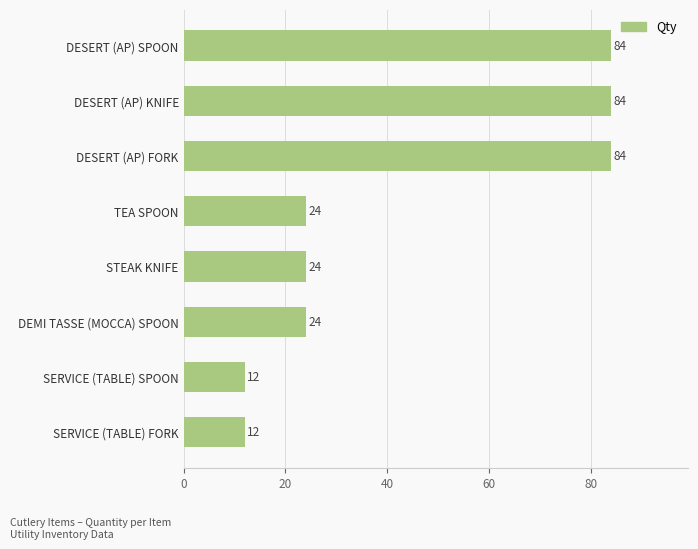

Count the values in the range 24 to 84.

6